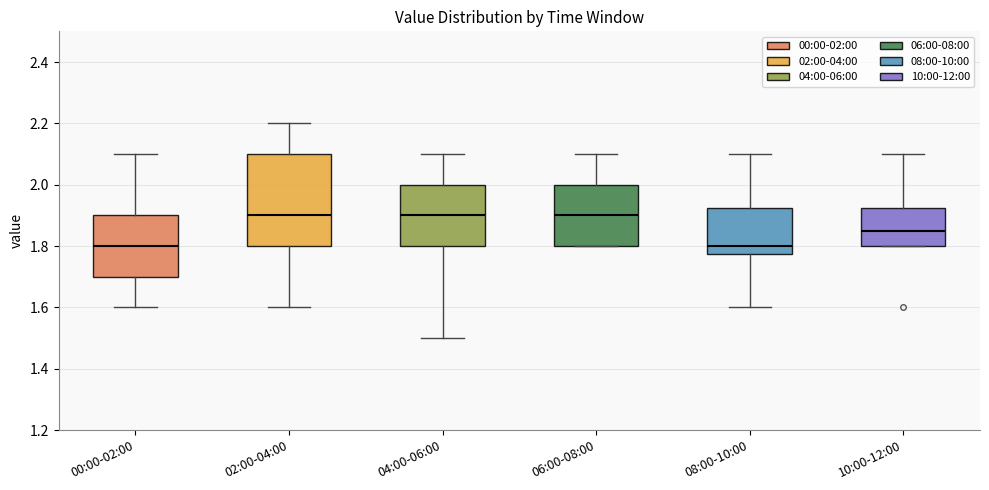

Which box is the tallest, from its lower edge to its upper edge?

02:00-04:00